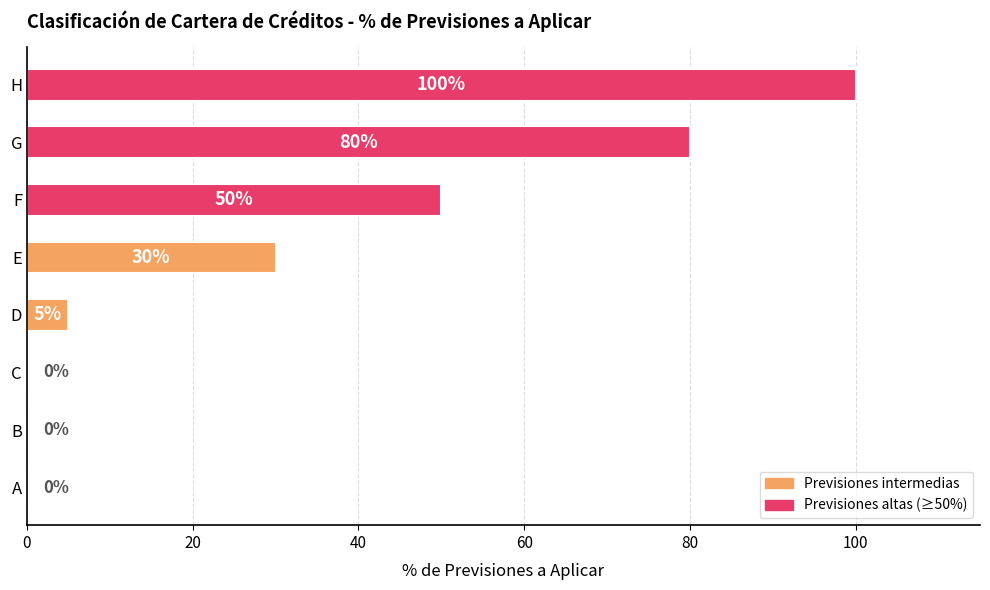

Reading bottom to top, list all the values displayed in this chart.

A=0	B=0	C=0	D=5	E=30	F=50	G=80	H=100